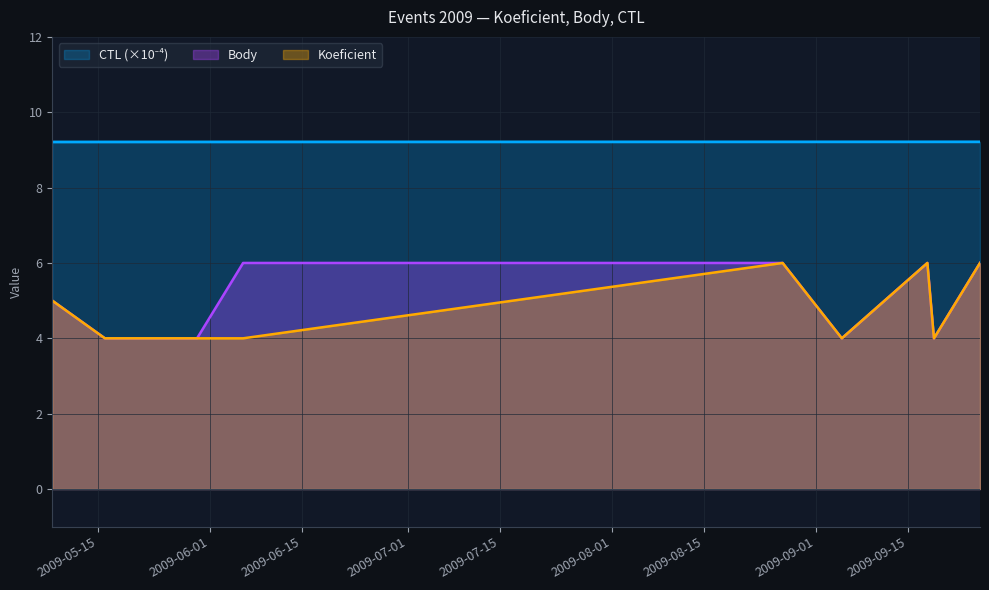

Does the chart display data point markers on the line(s)?

No